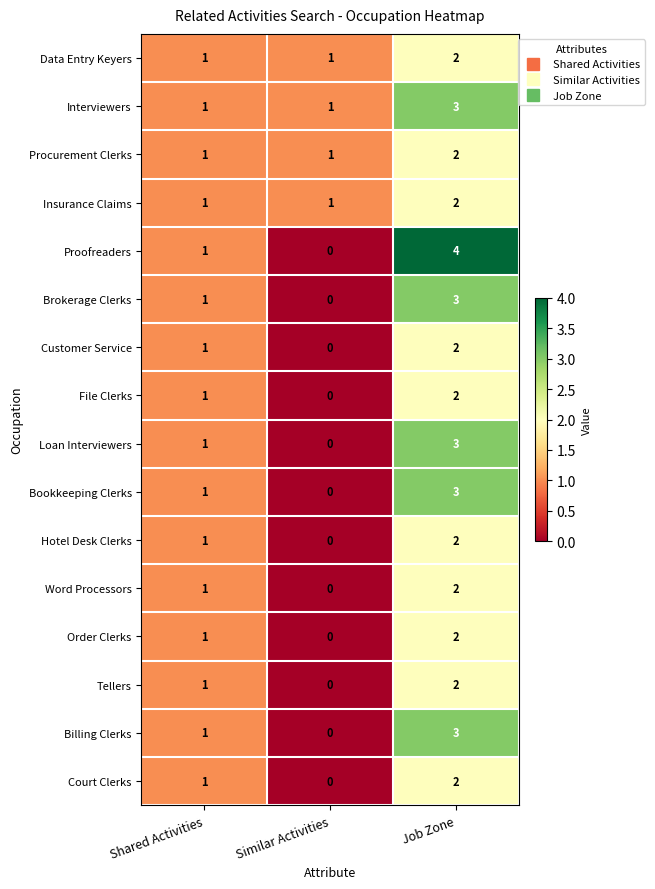

What is the sum of all Bookkeeping Clerks values?

4